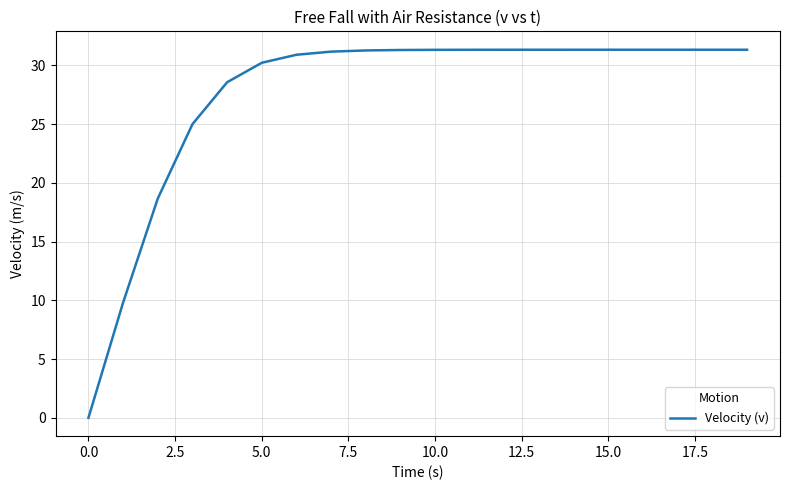

What is the difference between the maximum and minimum values?

31.3